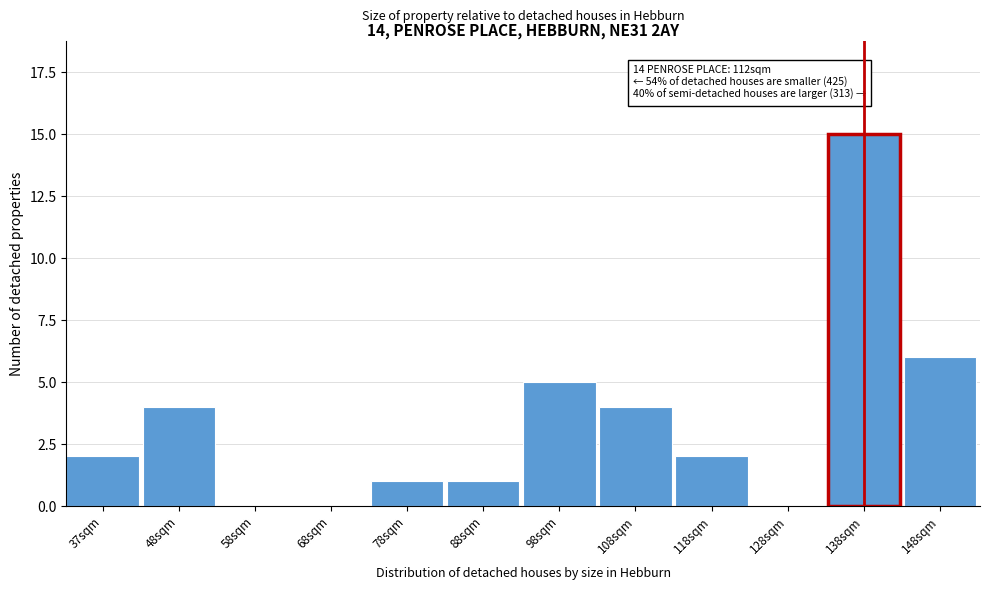

Reading left to right, extract all data points from this chart.

37sqm=2	48sqm=4	58sqm=0	68sqm=0	78sqm=1	88sqm=1	98sqm=5	108sqm=4	118sqm=2	128sqm=0	138sqm=15	148sqm=6